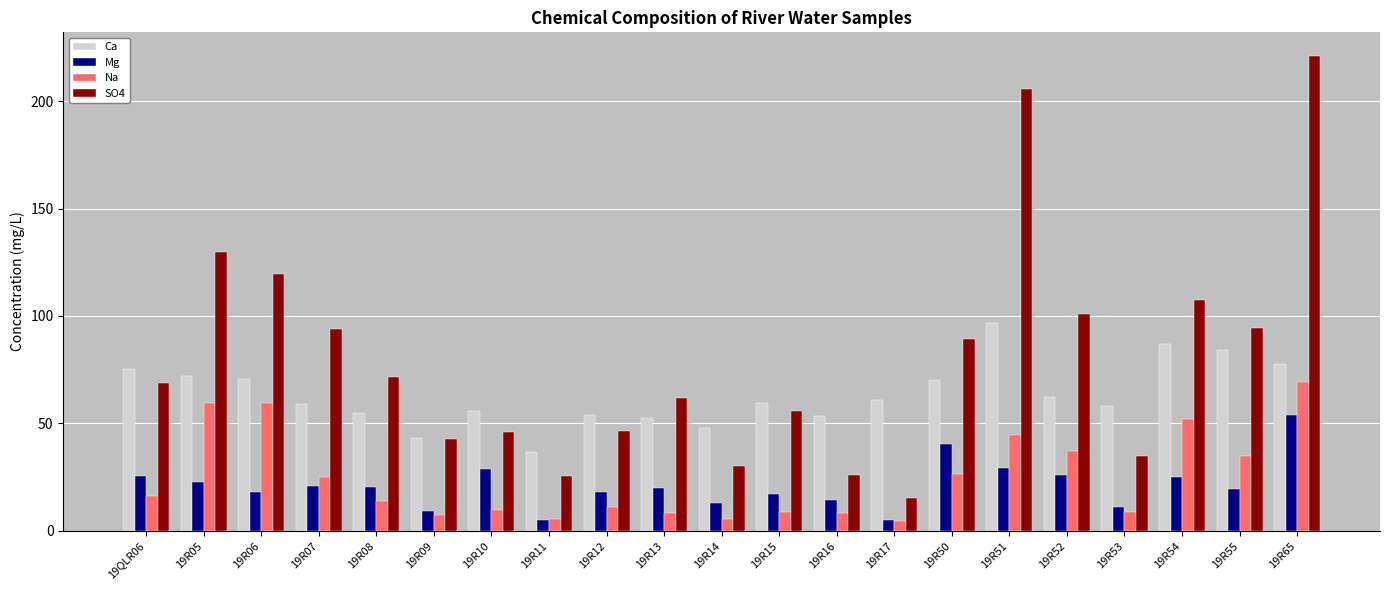

At which category is the sum across all series the highest?

19R65